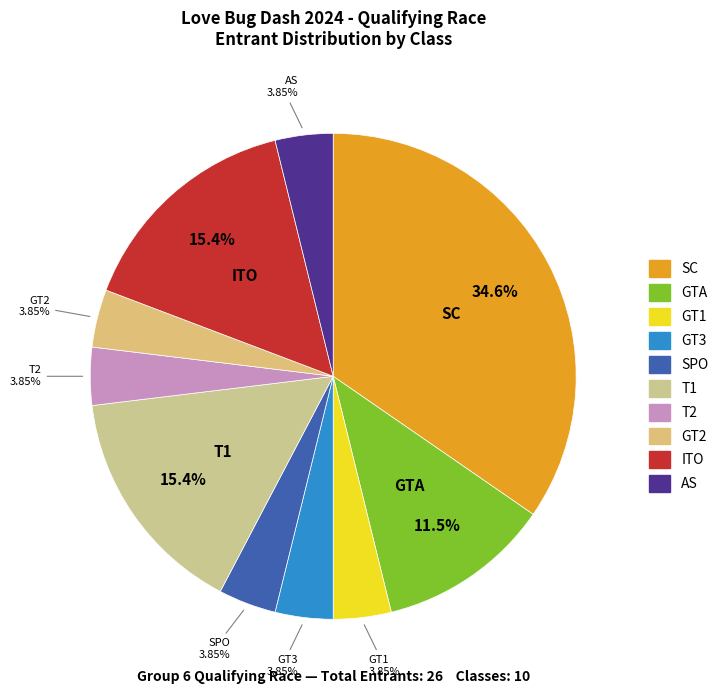

What percentage is the SPO slice, to the nearest percent?

4%